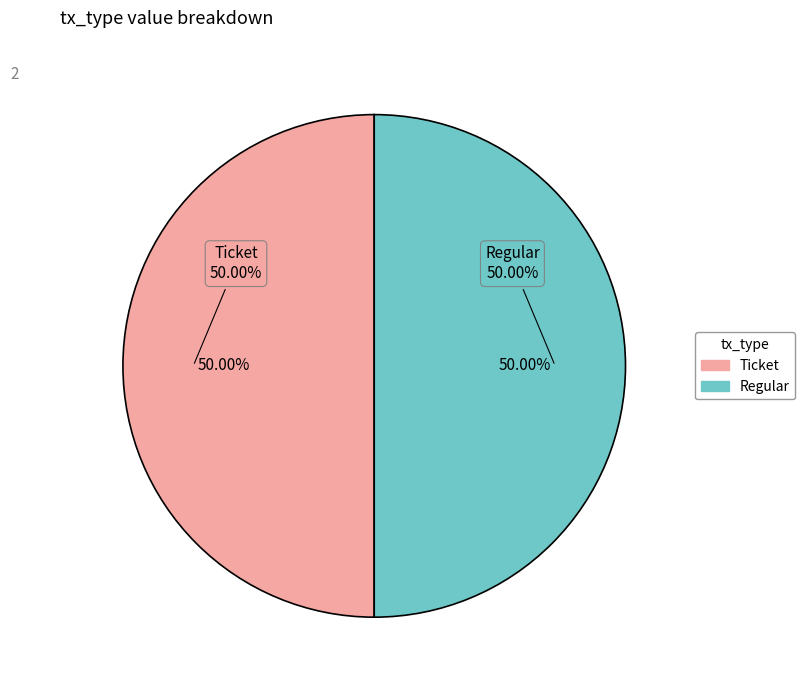

What is the smallest slice in the pie chart?

Ticket